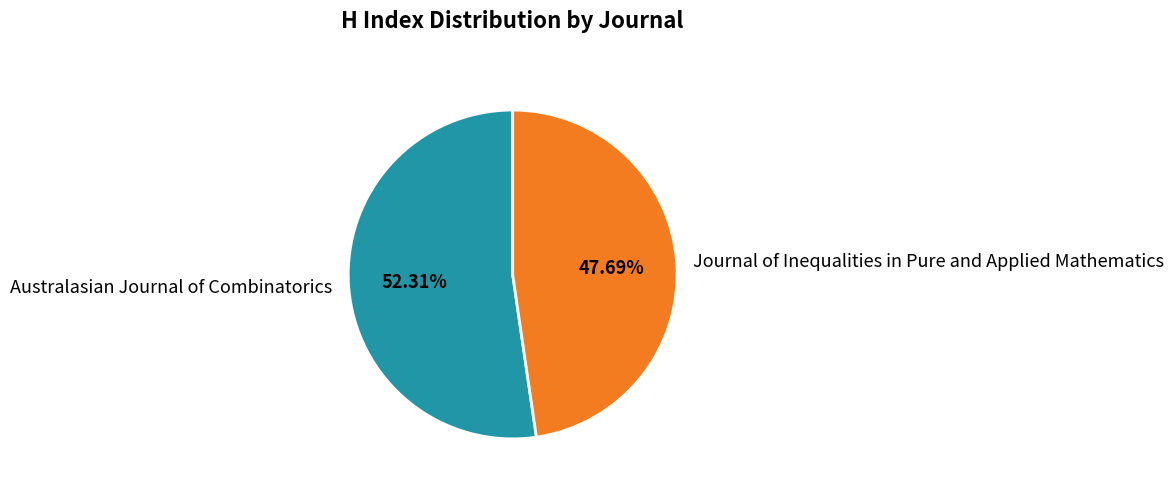

Which has a higher value, Journal of Inequalities in Pure and Applied Mathematics or Australasian Journal of Combinatorics?

Australasian Journal of Combinatorics